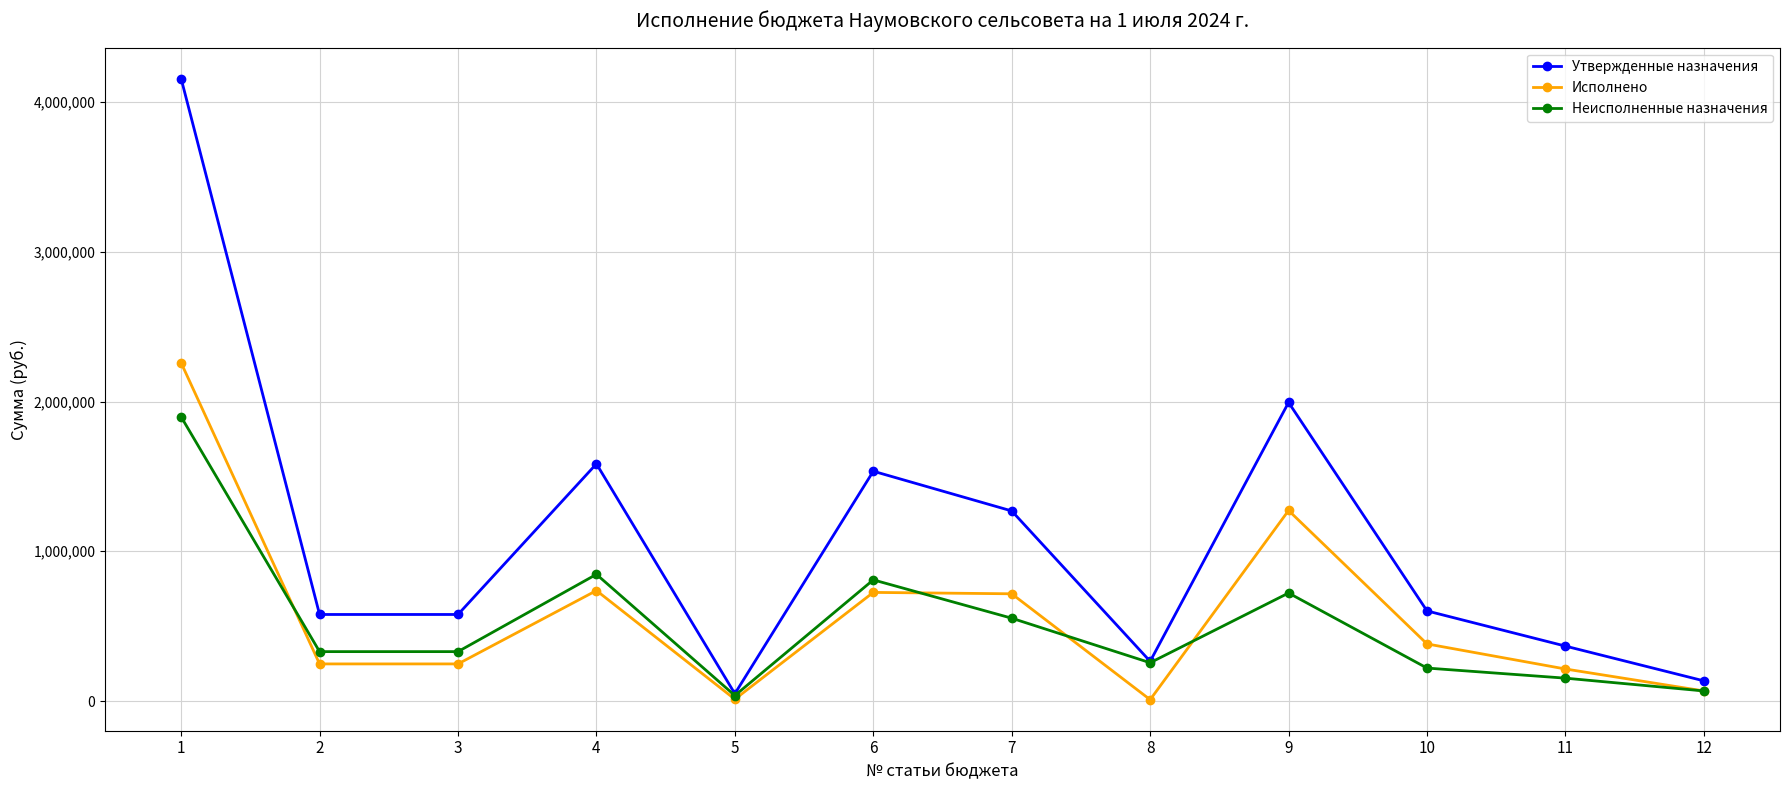

Which series has the widest spread of values?

Утвержденные назначения